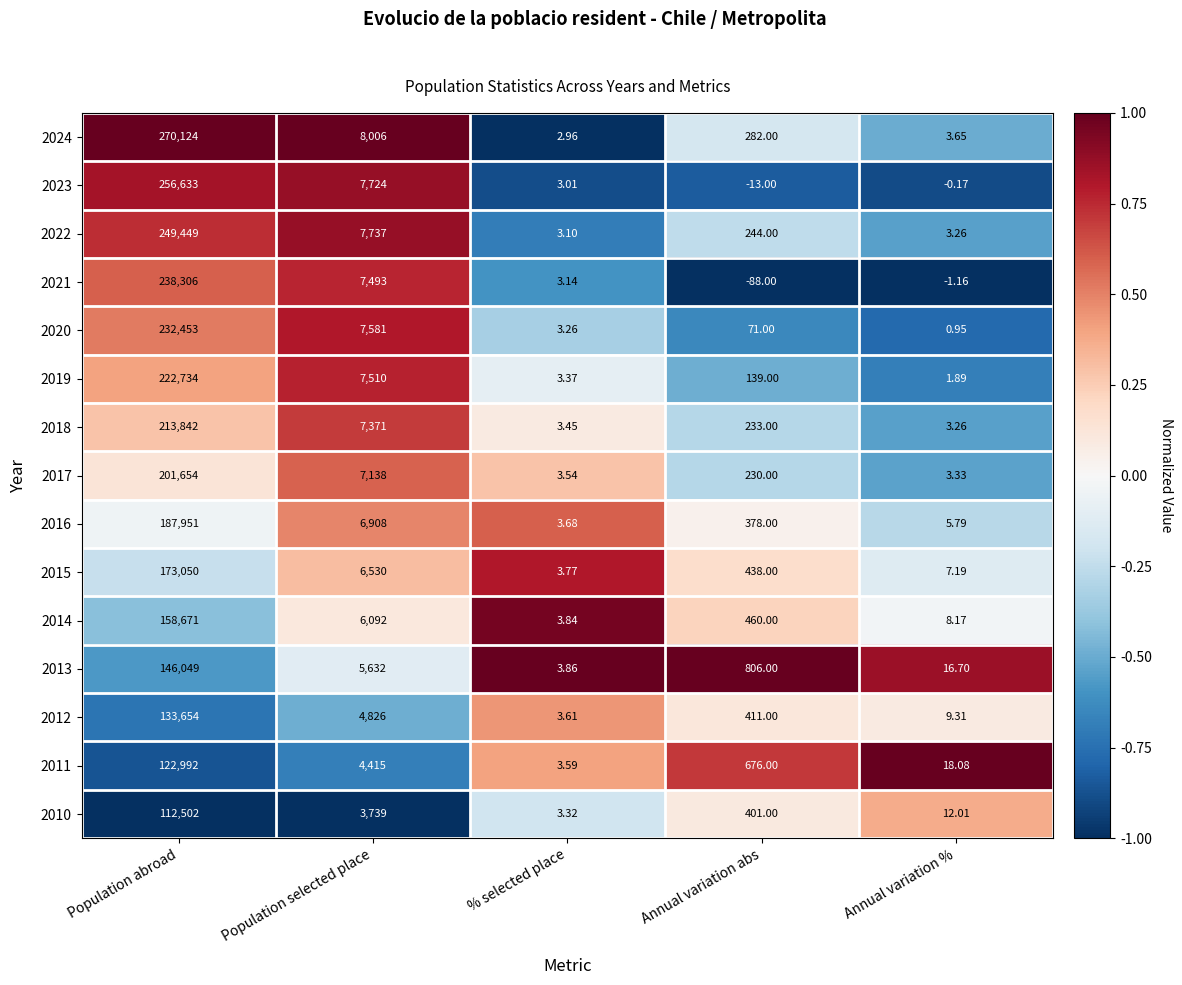

Rank the categories by 2020 value from lowest to highest.

Annual variation %, % selected place, Annual variation abs, Population selected place, Population abroad